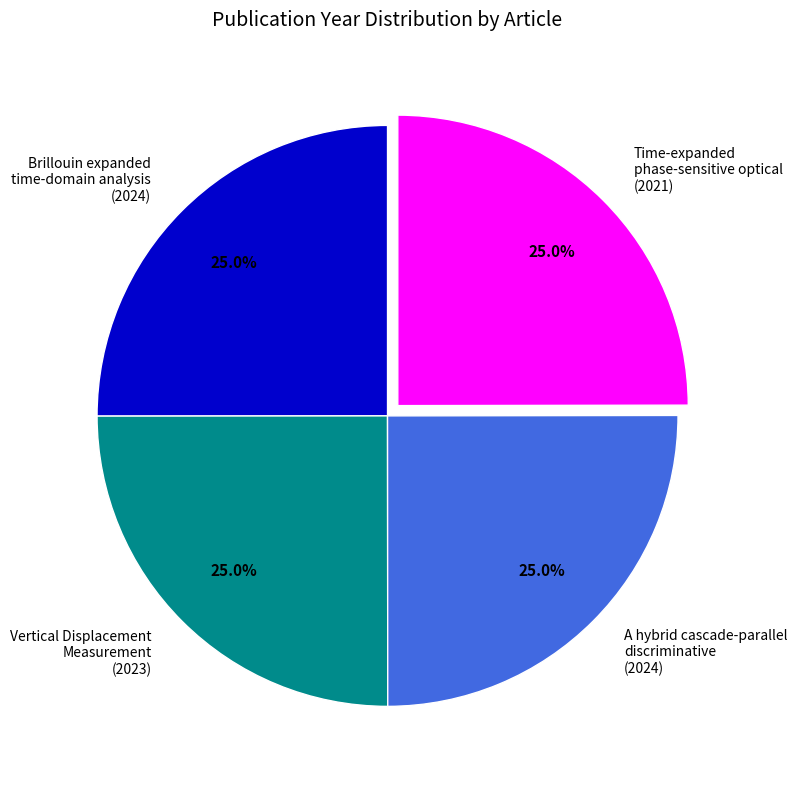

How many segments does this pie chart have?

4